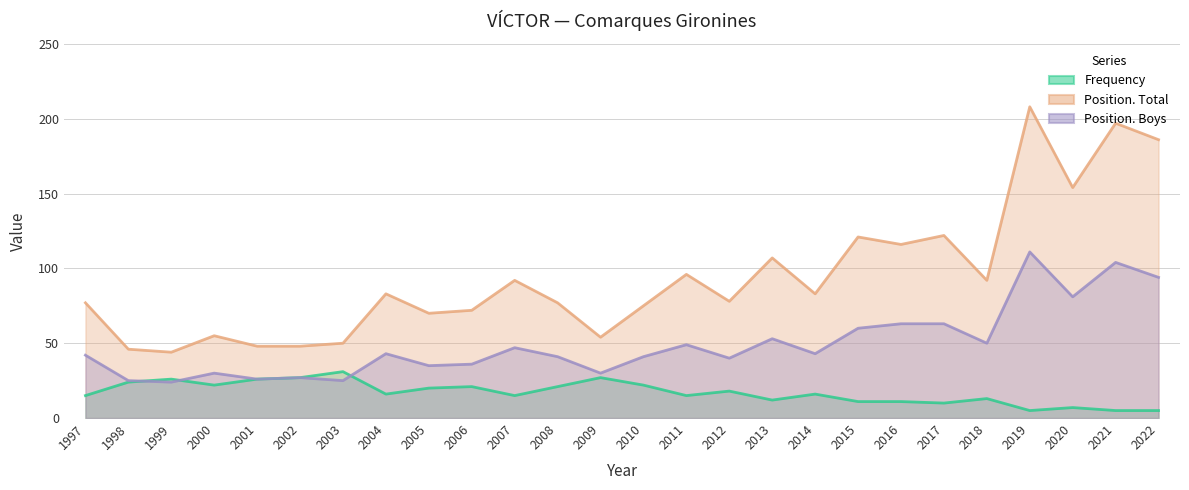

How many values in the Position. Boys series are below 43?

13